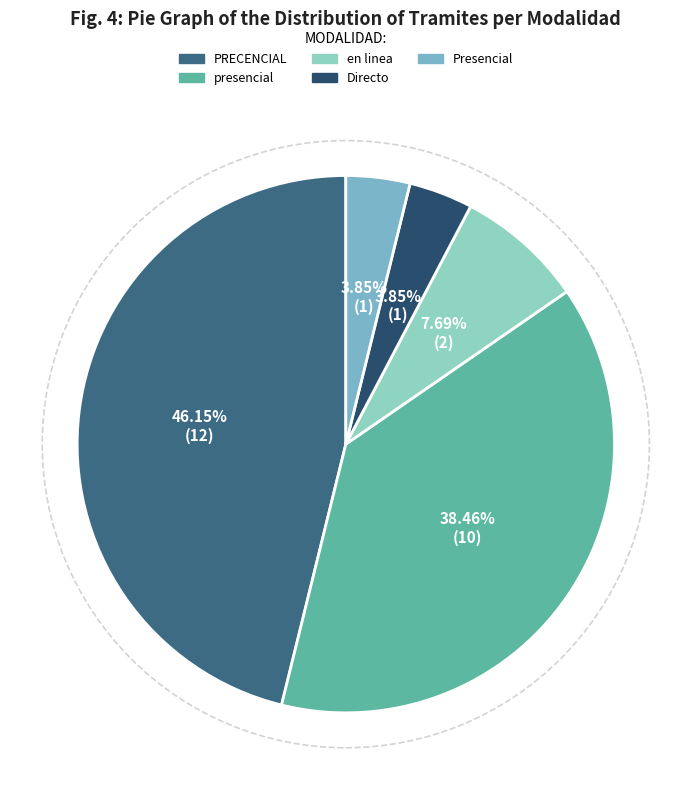

Which category has the smallest portion of the pie?

Directo